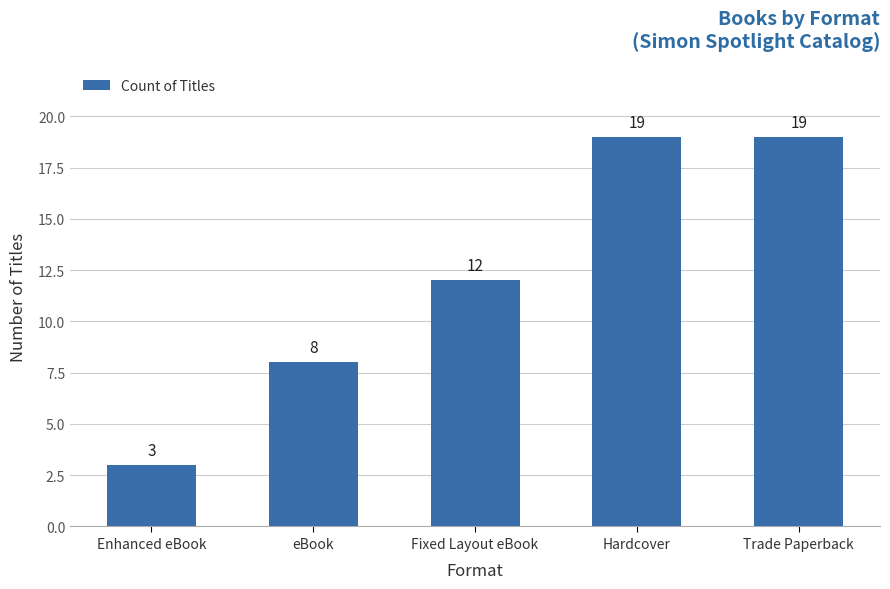

At which category does the chart reach its minimum across all series?

Enhanced eBook